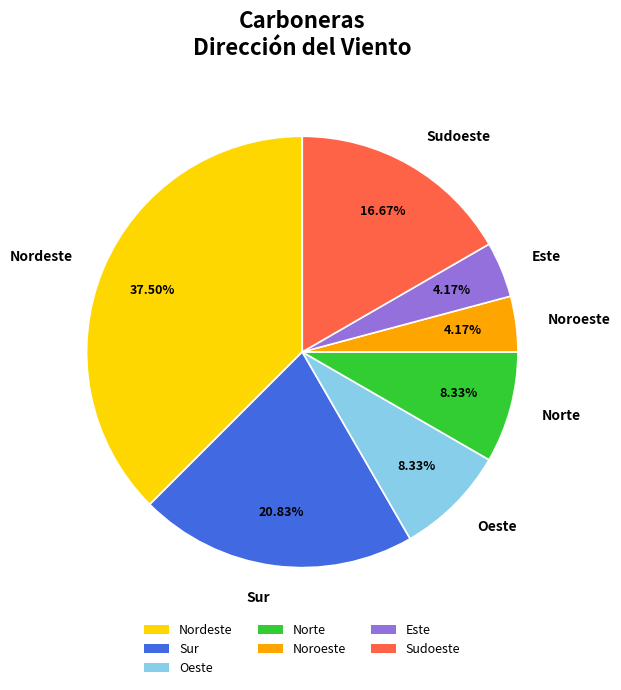

How many segments does this pie chart have?

7